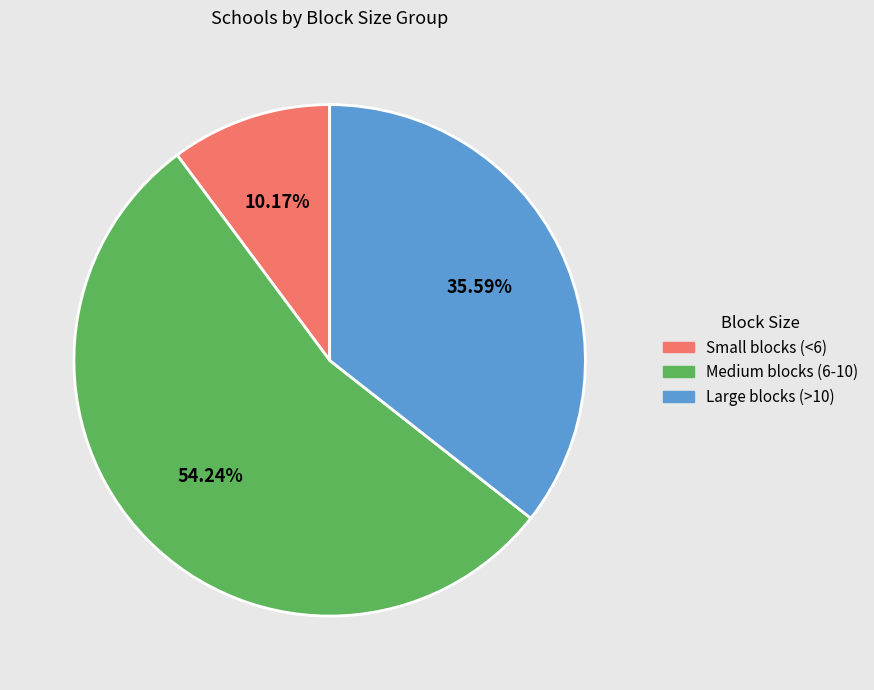

Count the number of slices in the pie.

3